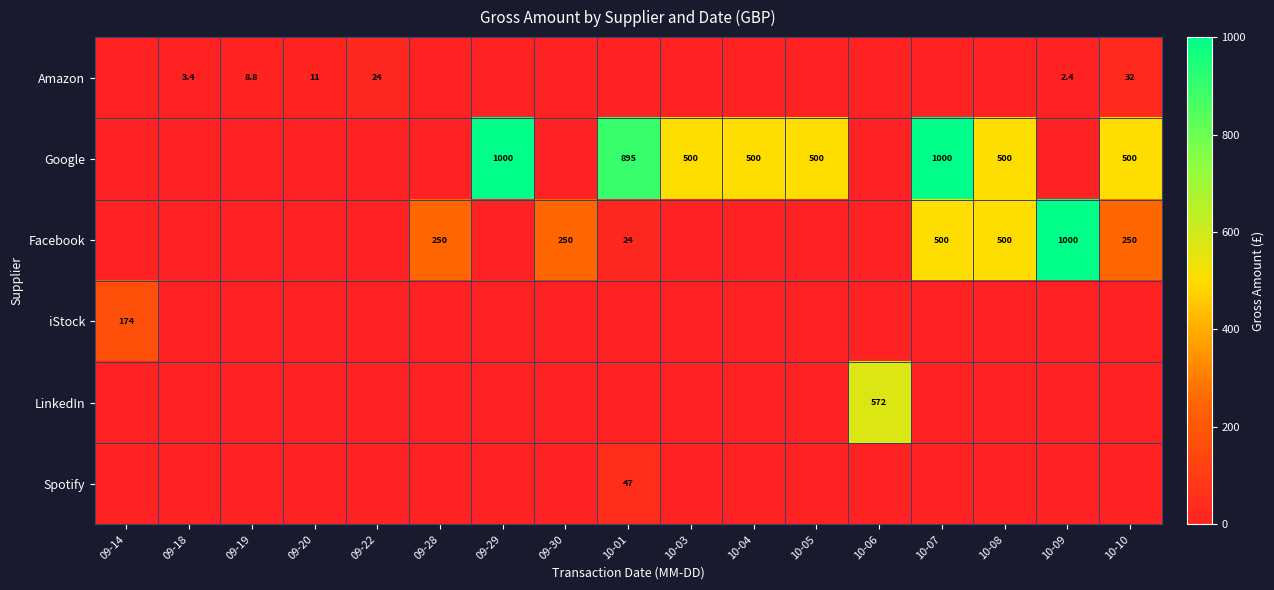

The value of Amazon at 09-20 is 16.0. True or false?

False